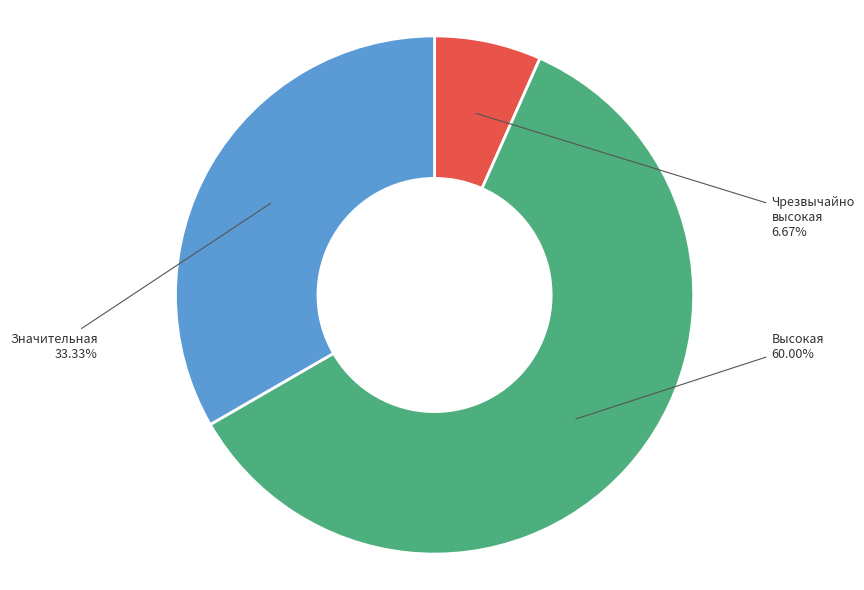

Does any single category account for the majority?

Yes